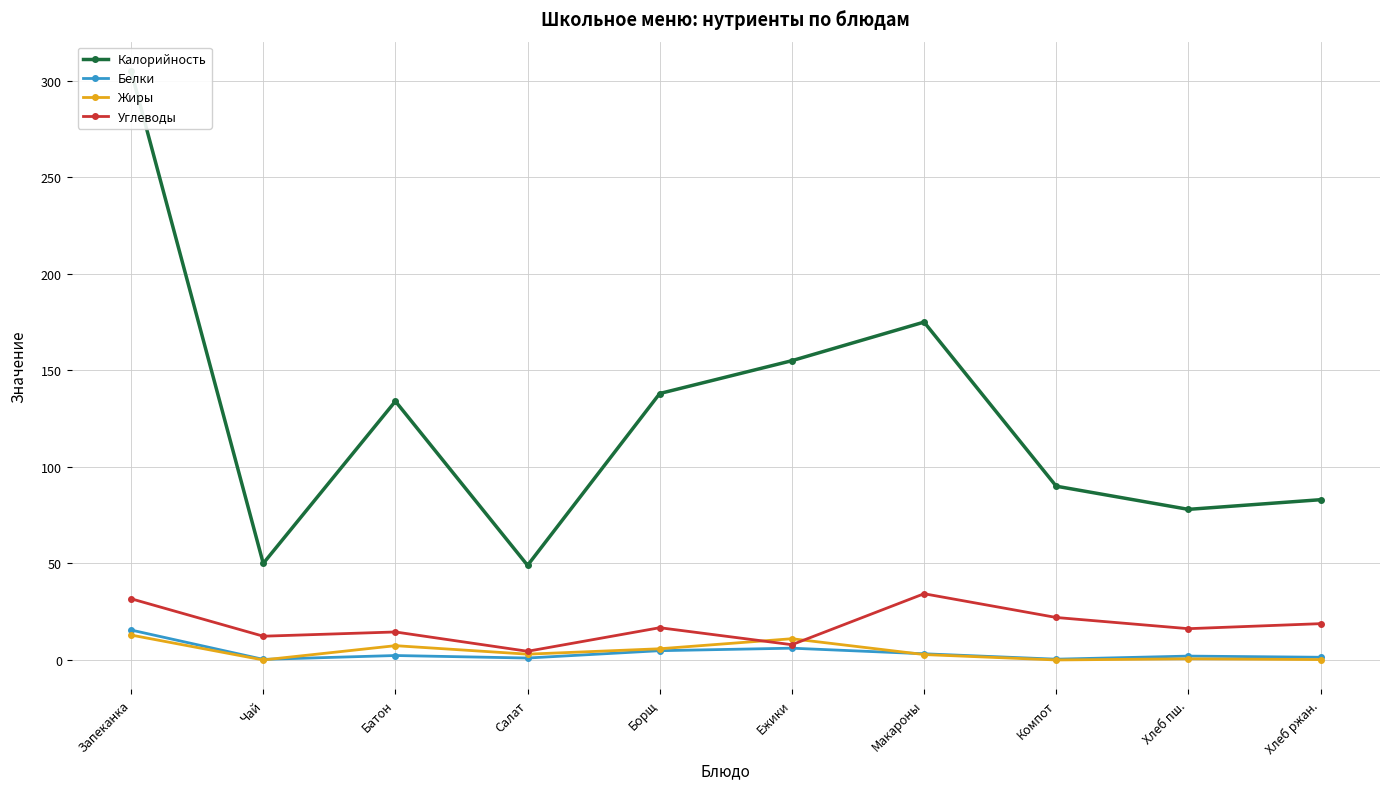

True or false: Углеводы and Калорийность cross at least once.

False